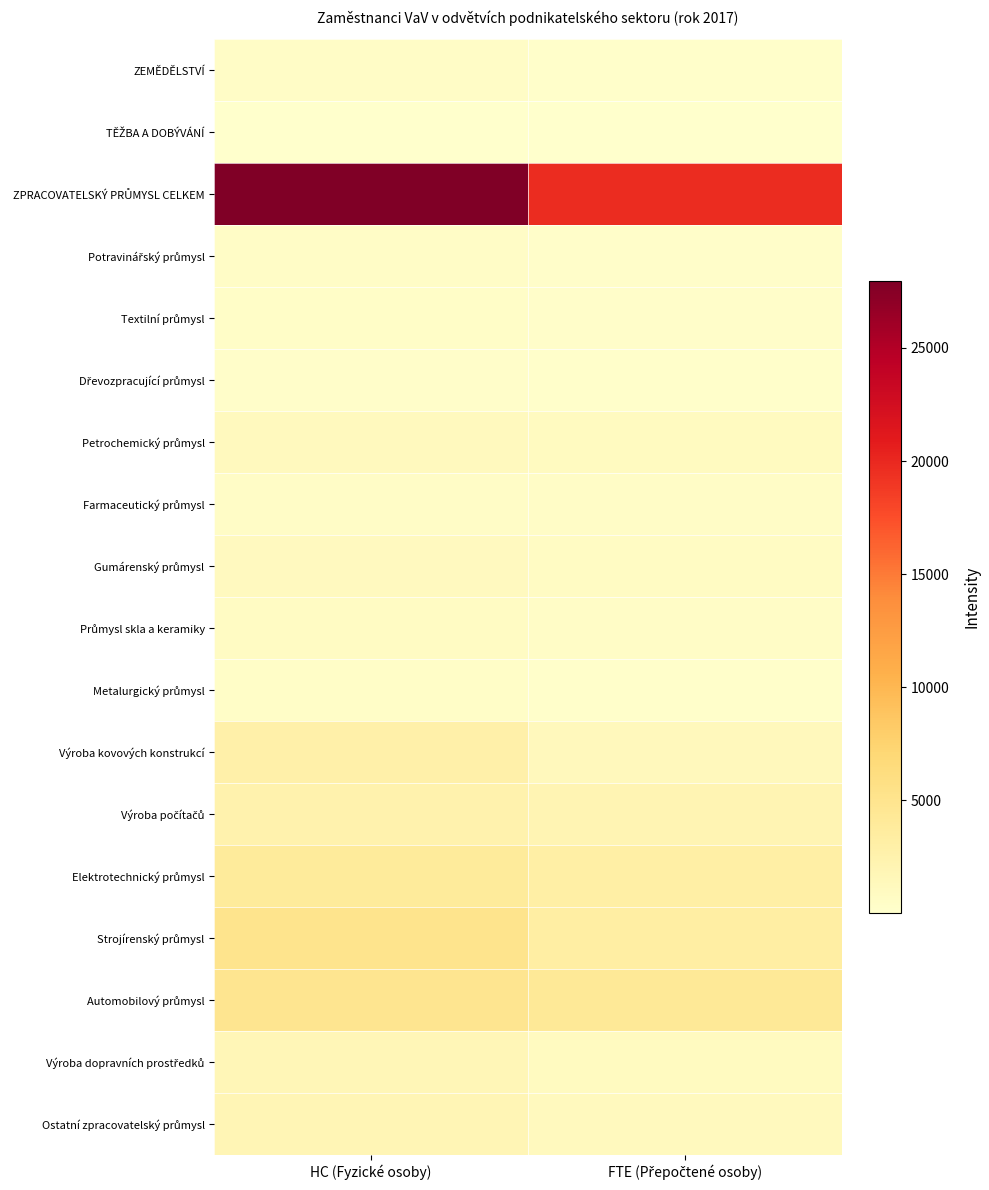

Rank the series at FTE (Přepočtené osoby) from highest to lowest value.

ZPRACOVATELSKÝ PRŮMYSL CELKEM, Automobilový průmysl, Strojírenský průmysl, Elektrotechnický průmysl, Výroba počítačů, Výroba kovových konstrukcí, Ostatní zpracovatelský průmysl, Petrochemický průmysl, Výroba dopravních prostředků, Gumárenský průmysl, Farmaceutický průmysl, Průmysl skla a keramiky, Potravinářský průmysl, Textilní průmysl, ZEMĚDĚLSTVÍ, Metalurgický průmysl, Dřevozpracující průmysl, TĚŽBA A DOBÝVÁNÍ